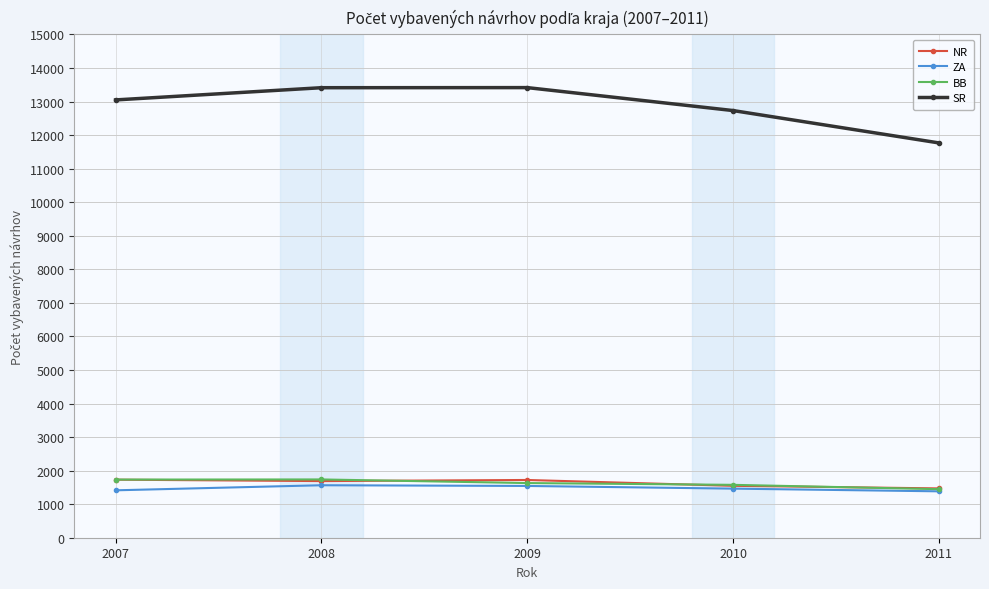

What are all the series names shown in the legend?

NR, ZA, BB, SR